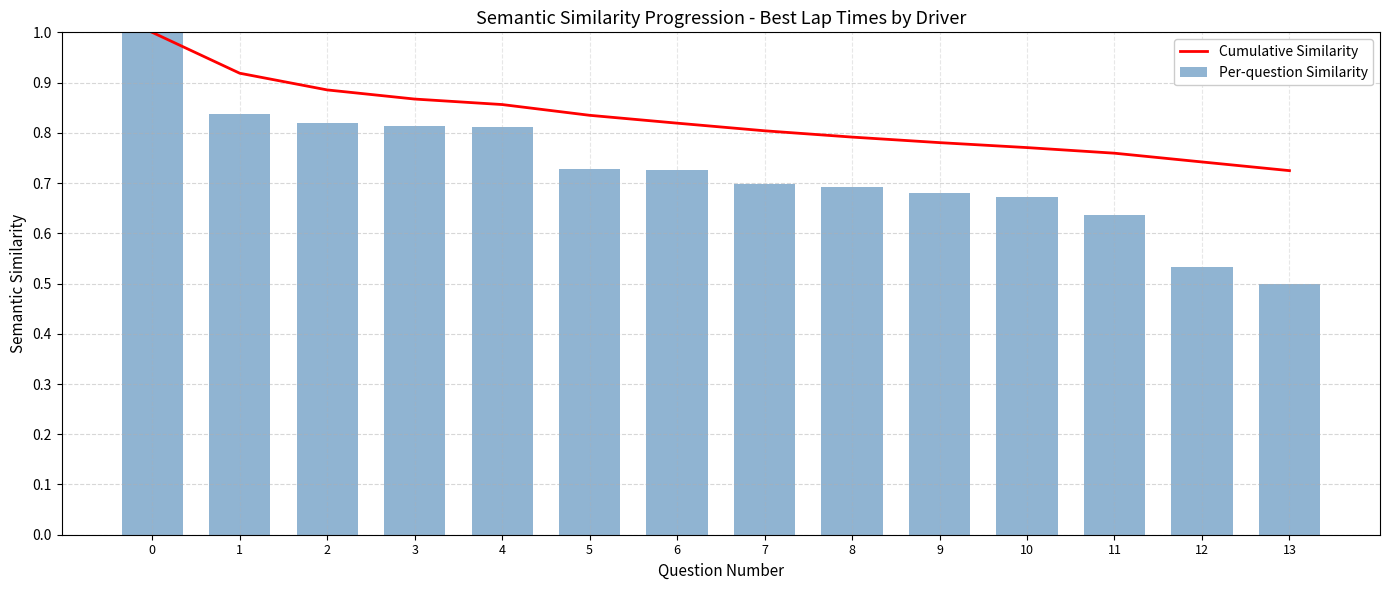

Which has a higher value, 6 or 11?

6